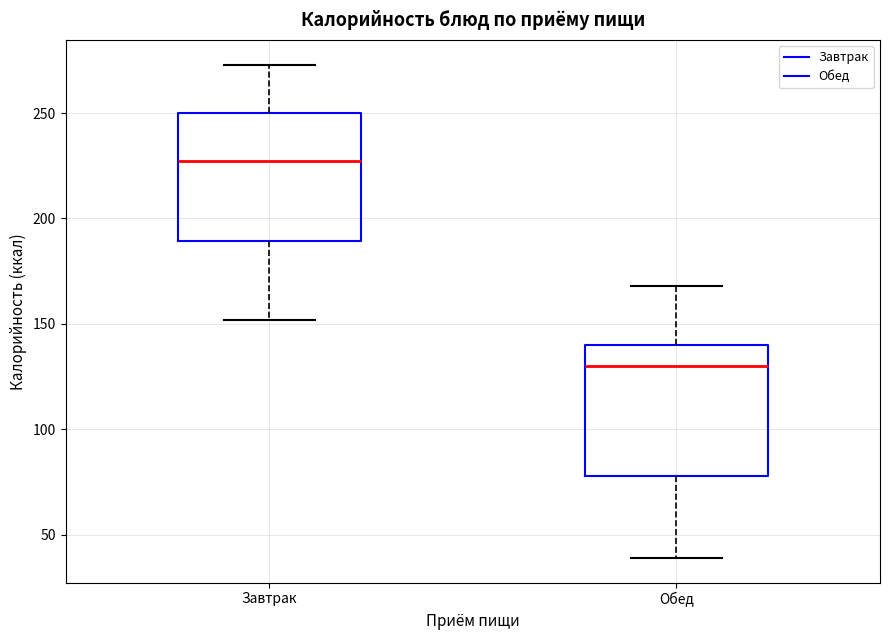

Where does the upper whisker of the box for Завтрак end on the y-axis? The values are not printed on the chart, so give them approximately, as read against the axis.

275